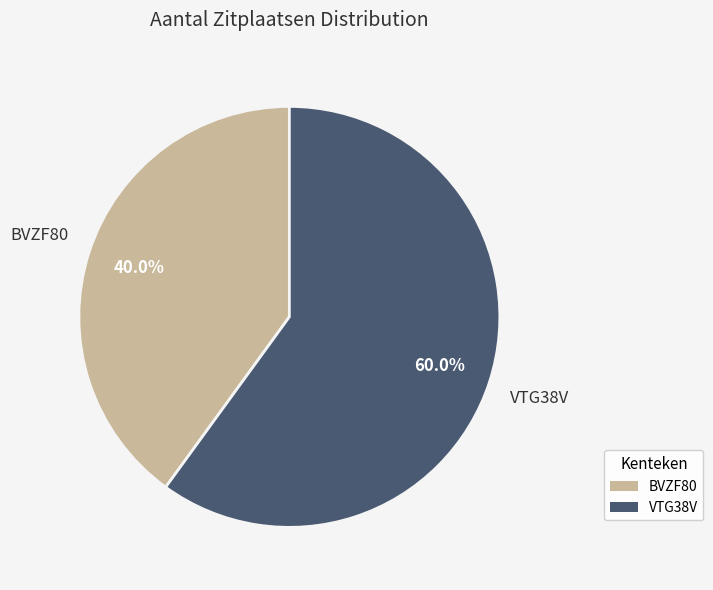

Which slice is the largest?

VTG38V